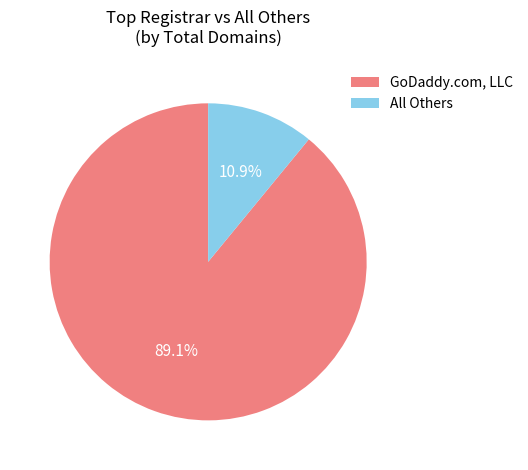

Rank the categories by value from highest to lowest.

GoDaddy.com, LLC, All Others